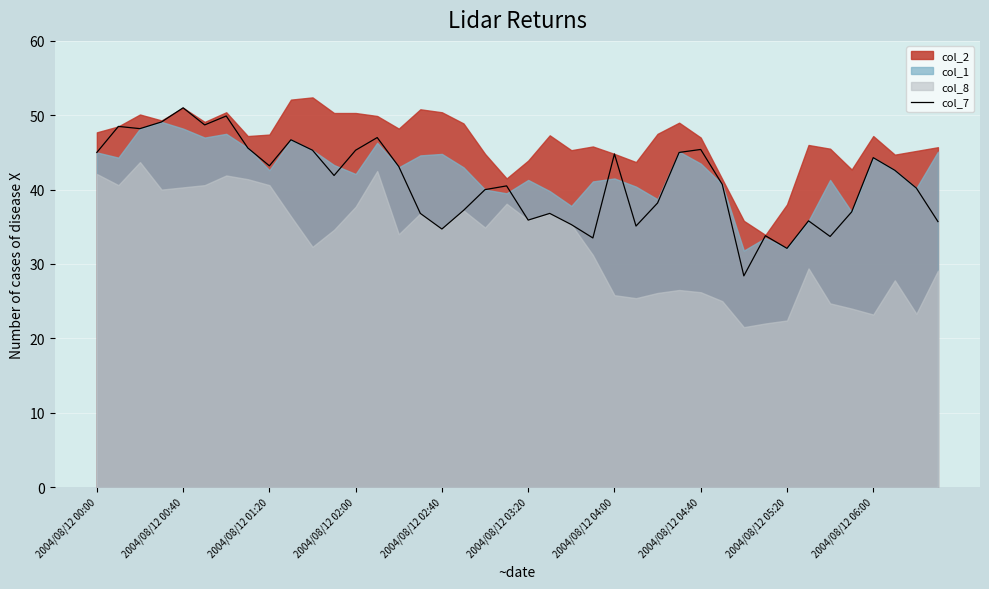

Between 2004/08/12 02:00 and 2004/08/12 02:40, which is larger?

2004/08/12 02:00